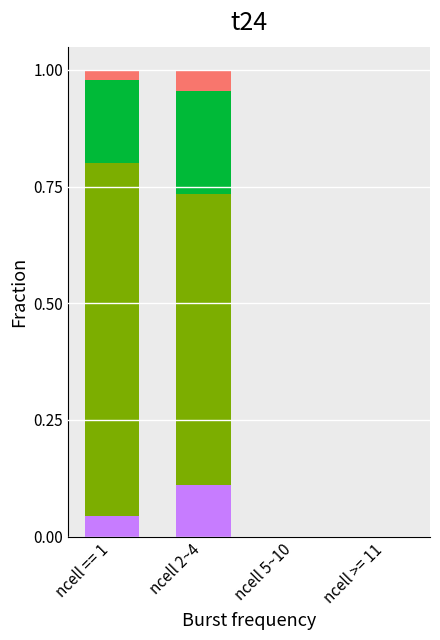

What is the total value across all series at ncell == 1?

1.0